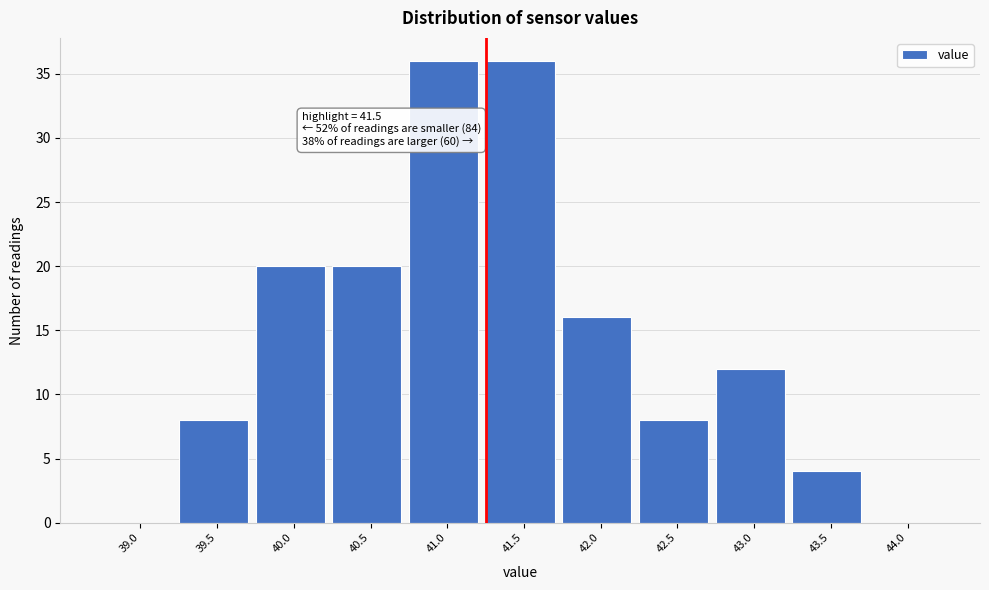

Reading left to right, extract all data points from this chart.

39.0=0	39.5=8	40.0=20	40.5=20	41.0=36	41.5=36	42.0=16	42.5=8	43.0=12	43.5=4	44.0=0